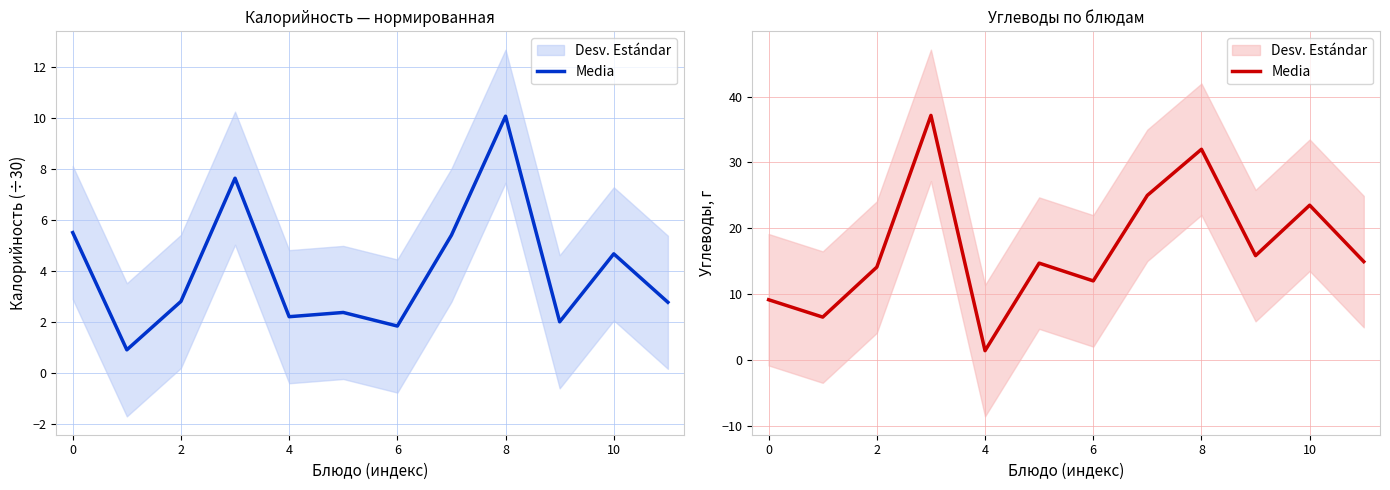

Where is the data nearest to the value 19?

9